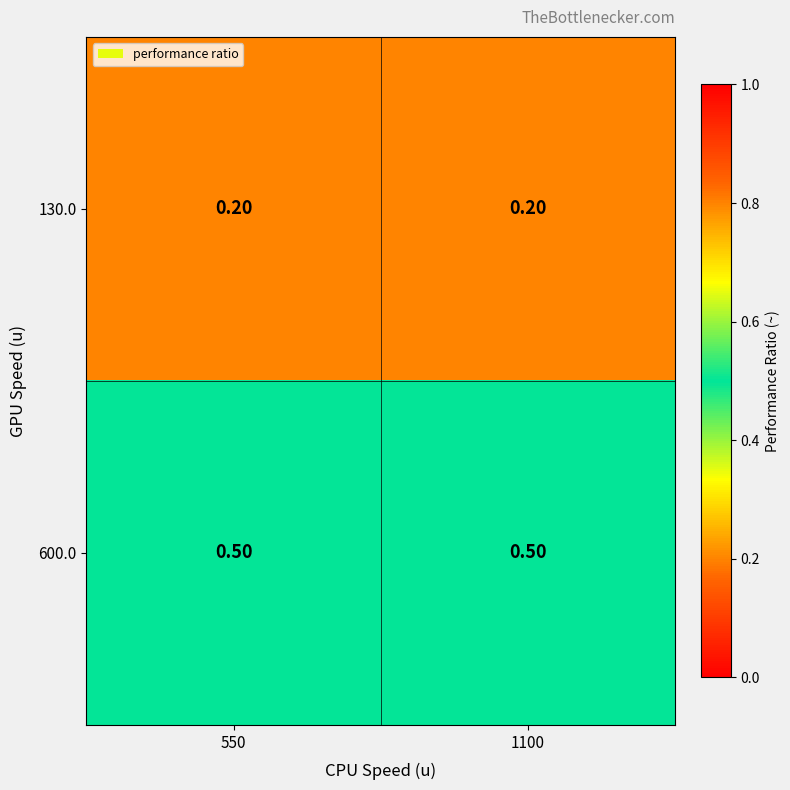

What is the difference between the highest and lowest values at 550?

0.3